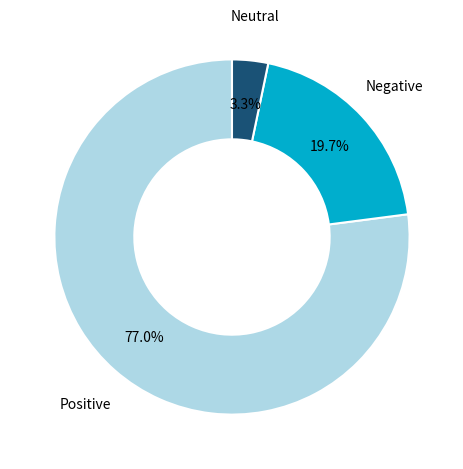

What portion of the pie excludes Neutral?

96.7%